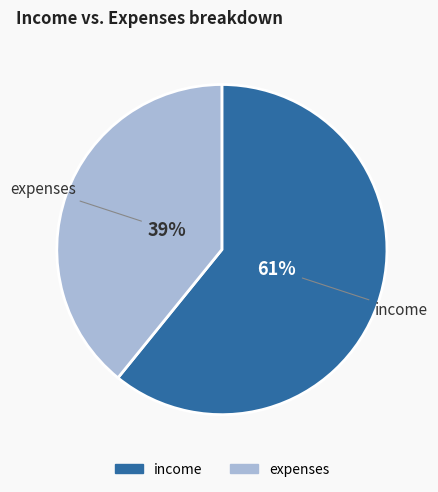

How many segments does this pie chart have?

2